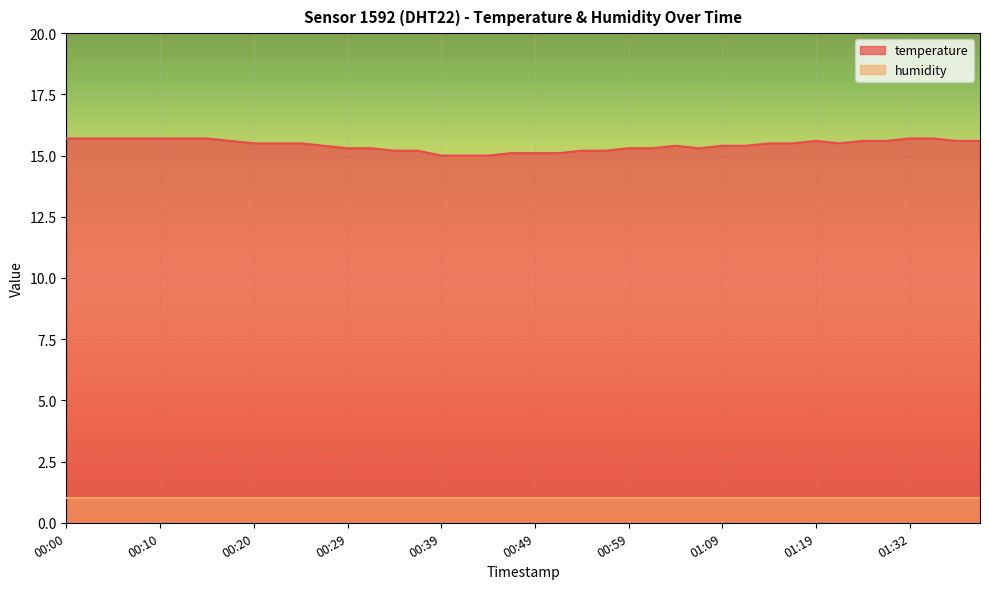

Which label corresponds to the smallest value in the chart?

00:39